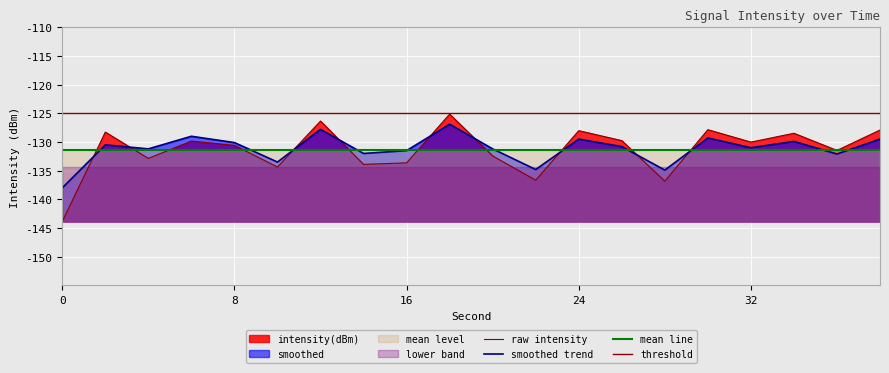

Count the number of categories in the chart.

20